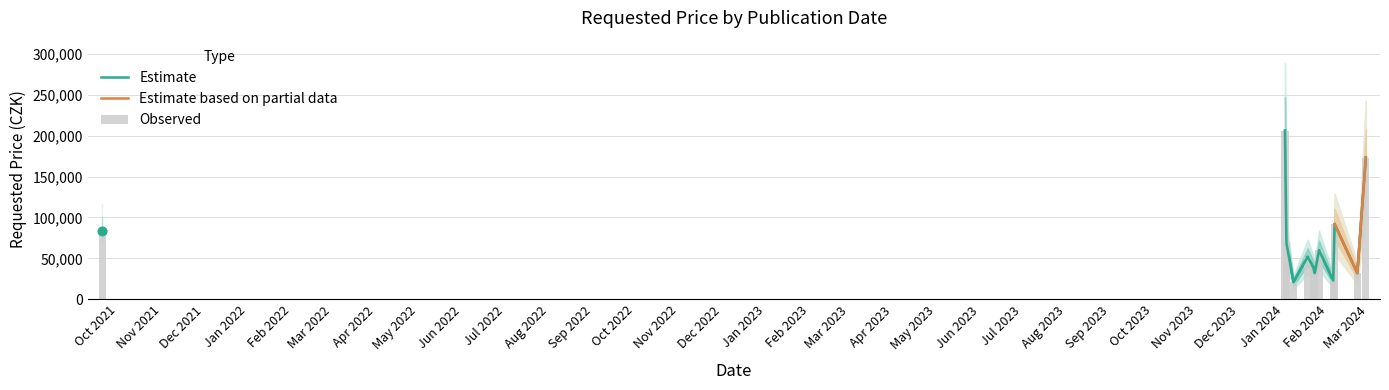

What is the sum of the values at 2024-01-03 and 2024-02-22?

101000